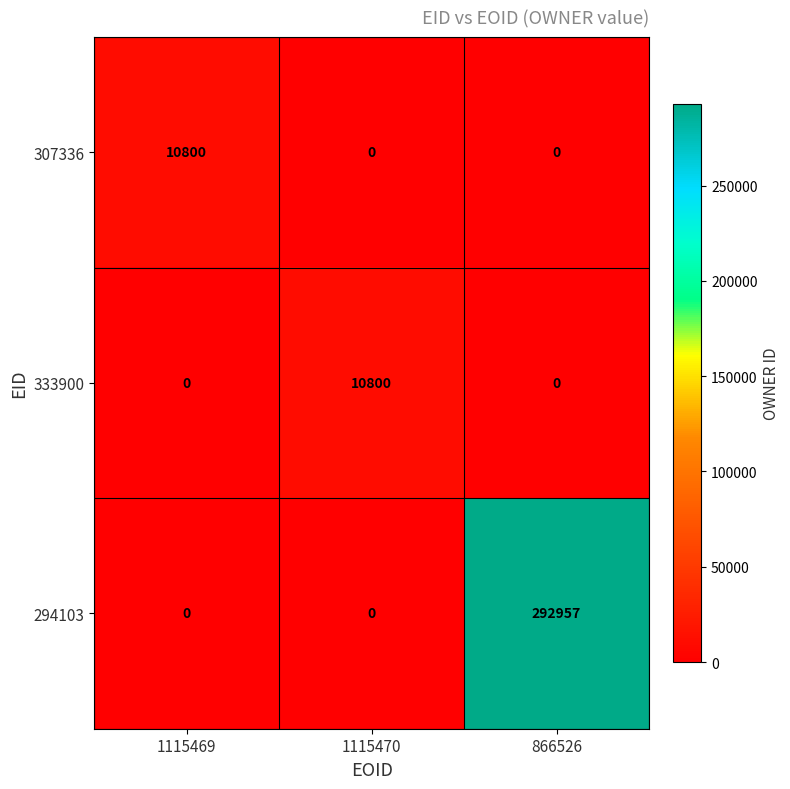

What is the maximum value shown in the chart?

292957